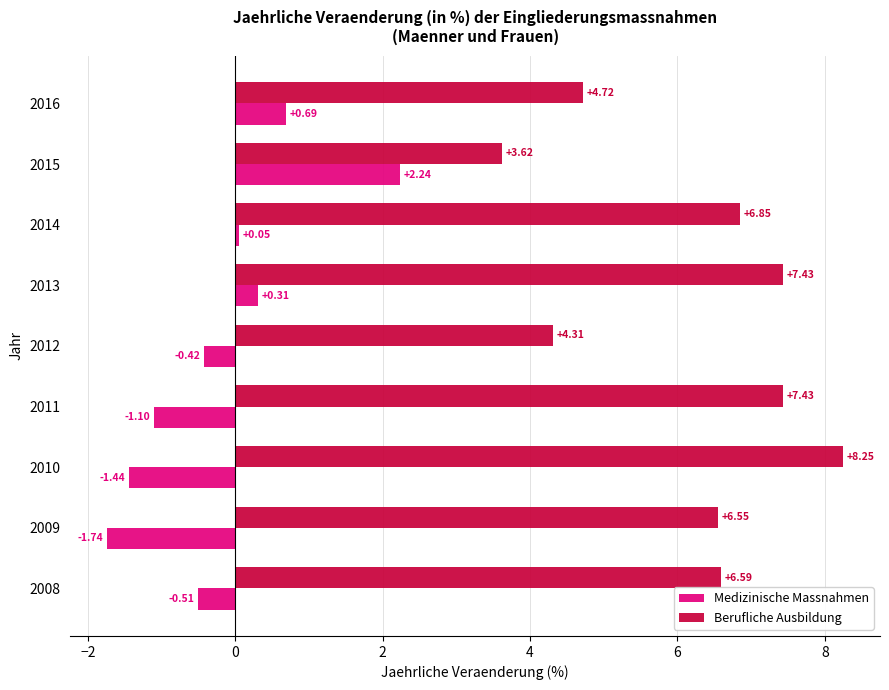

List the series in order of their peak value, highest first.

Berufliche Ausbildung, Medizinische Massnahmen